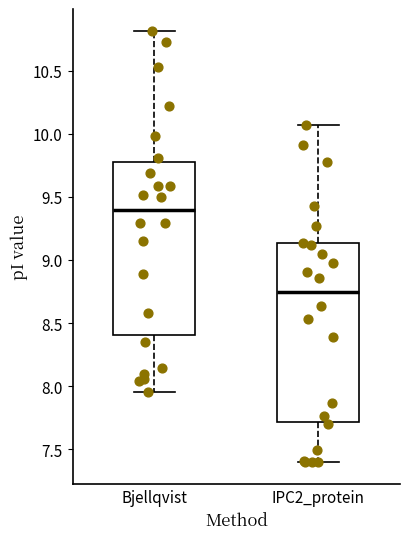

Which box's median line is the highest?

Bjellqvist